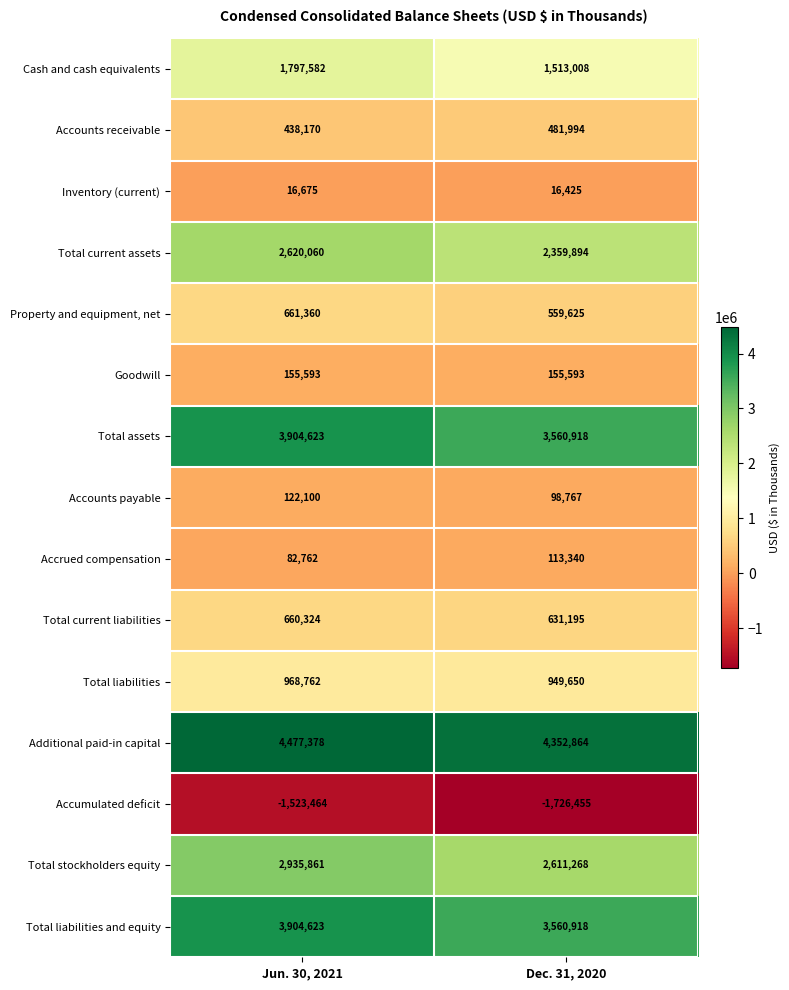

Rank the categories by Accounts receivable value from highest to lowest.

Dec. 31, 2020, Jun. 30, 2021